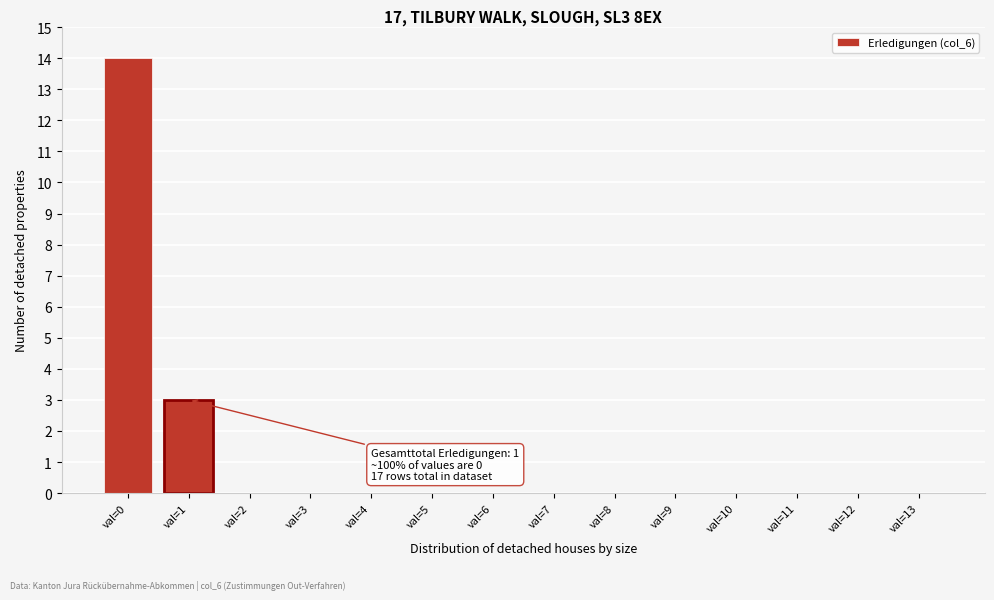

Reading left to right, list all the values displayed in this chart.

val=0=14	val=1=3	val=2=0	val=3=0	val=4=0	val=5=0	val=6=0	val=7=0	val=8=0	val=9=0	val=10=0	val=11=0	val=12=0	val=13=0